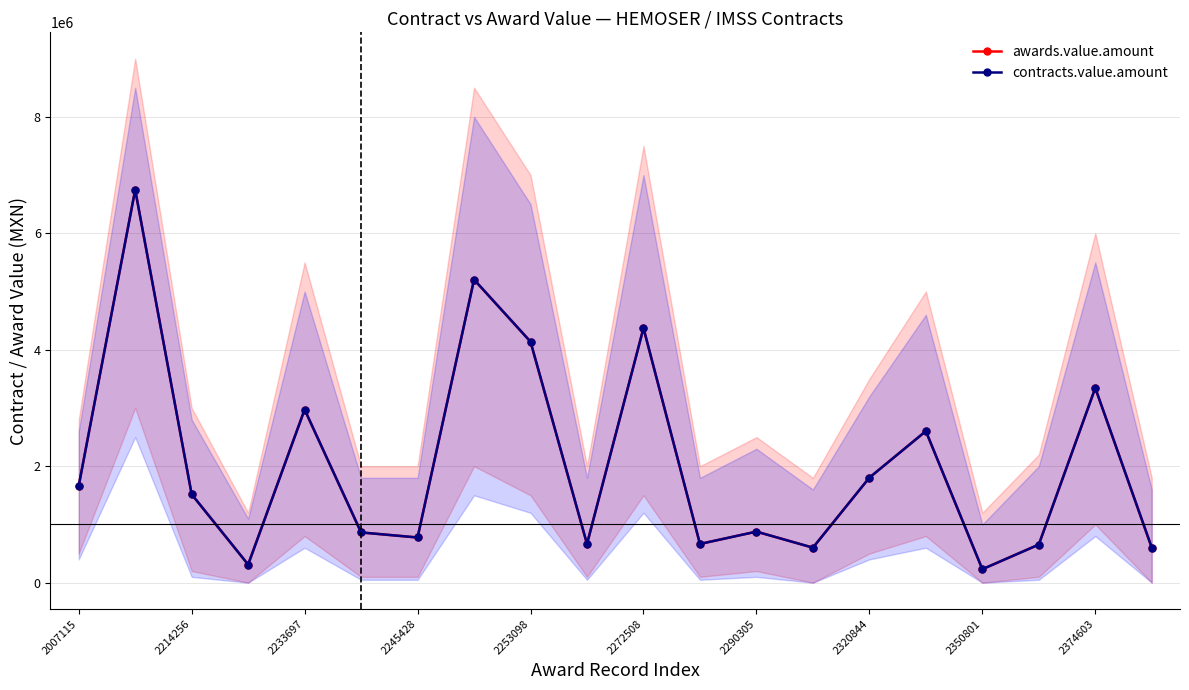

What is the maximum value for contracts.value.amount?

6746114.4